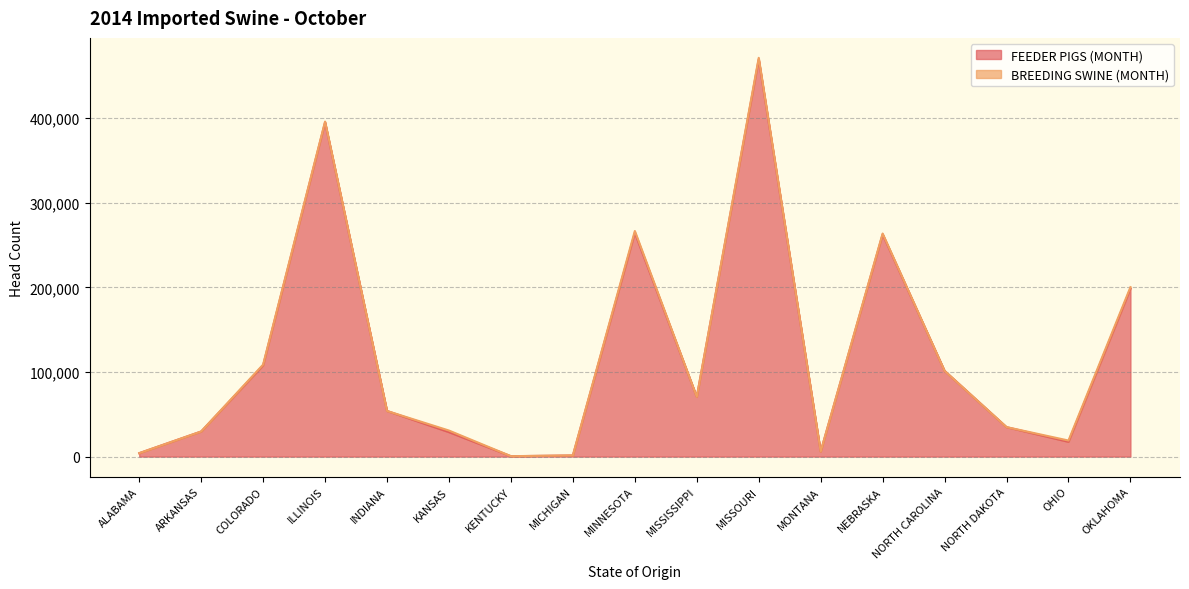

What is the difference between the second highest and minimum values?

394776